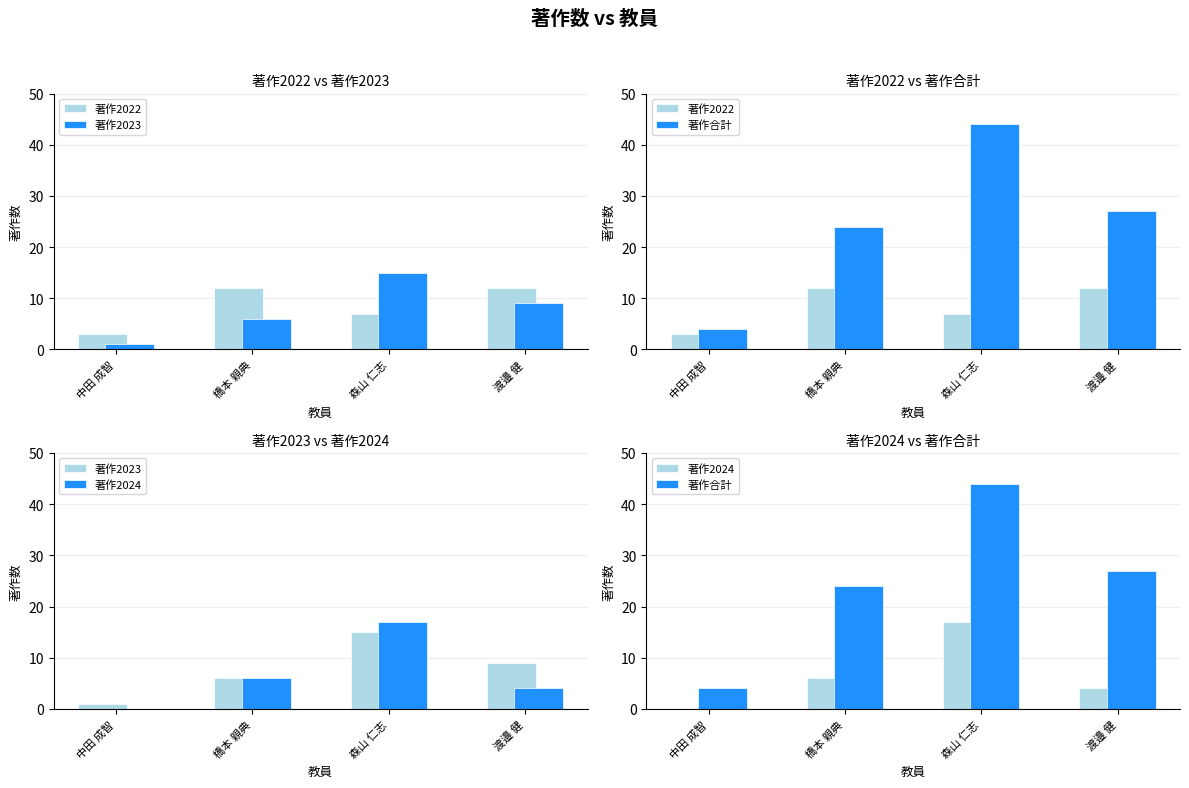

Reading right to left, transcribe all the data shown in this chart.

著作2022: 12	7	12	3
著作2023: 9	15	6	1
著作合計: 27	44	24	4
著作2024: 4	17	6	0